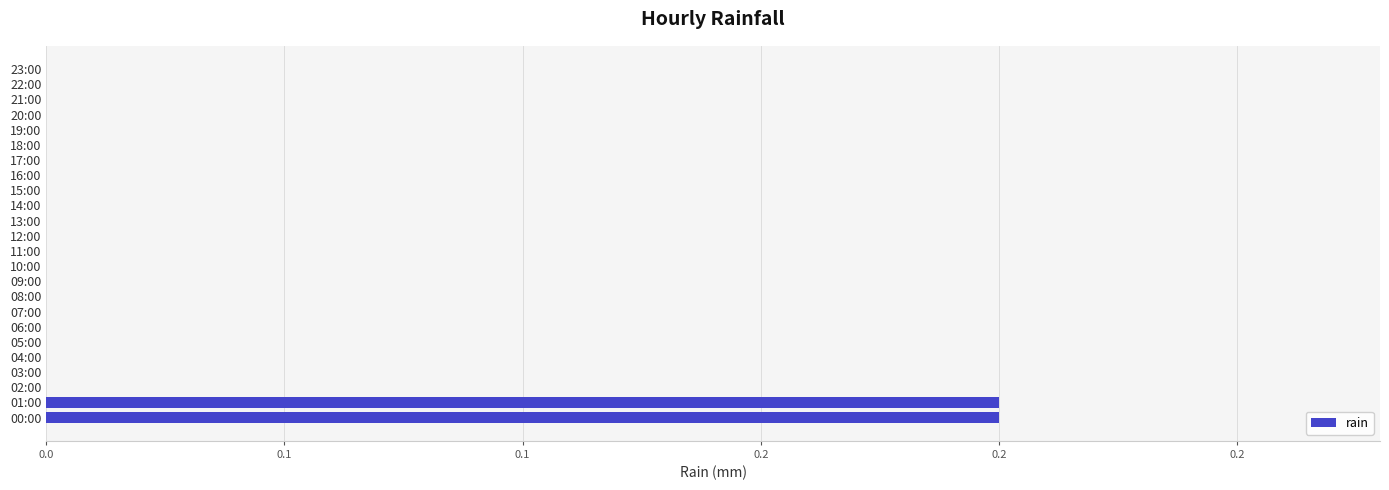

How many values exceed 0?

2